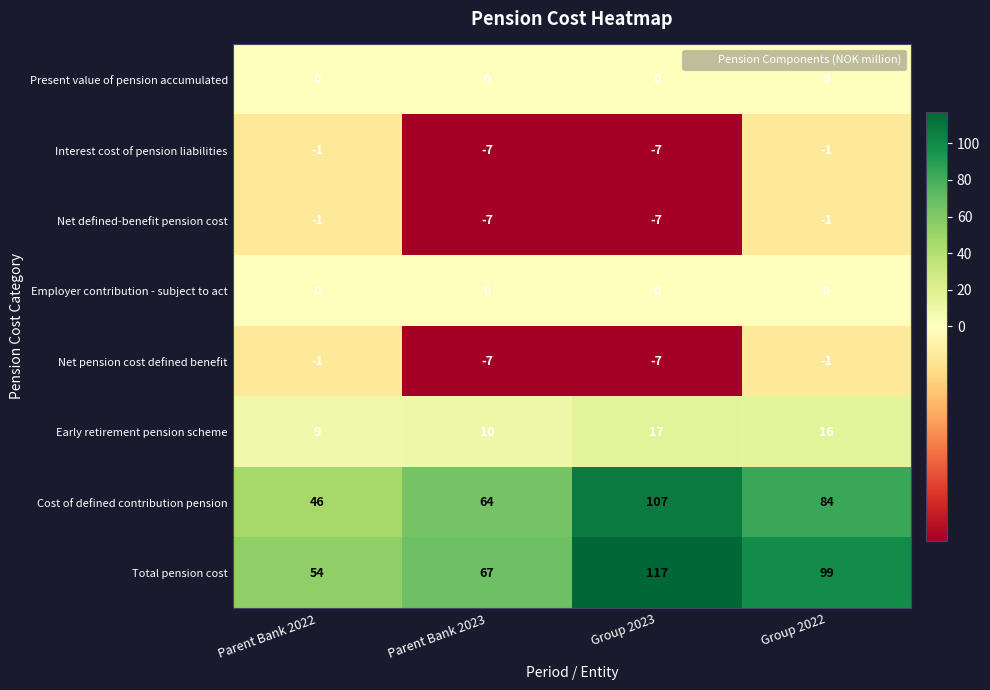

What is the minimum value for Cost of defined contribution pension?

46